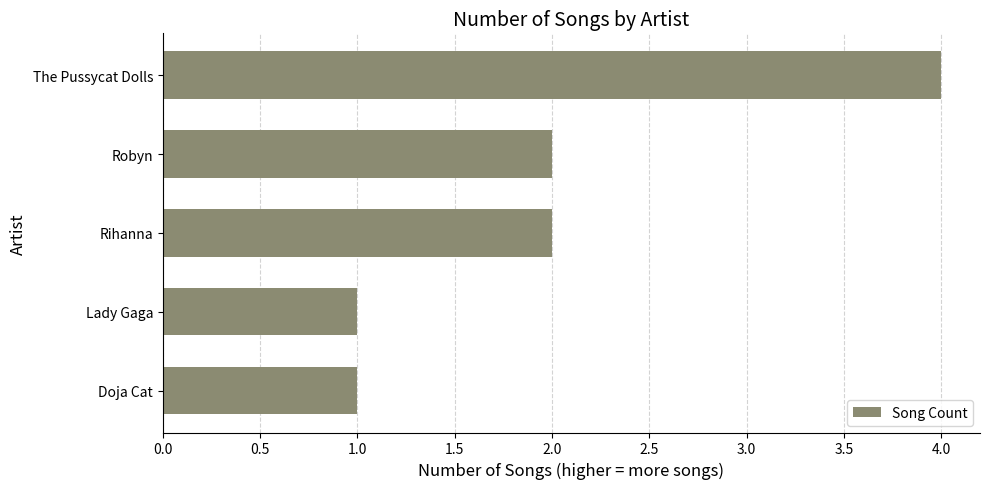

Reading top to bottom, extract all data points from this chart.

4	2	2	1	1